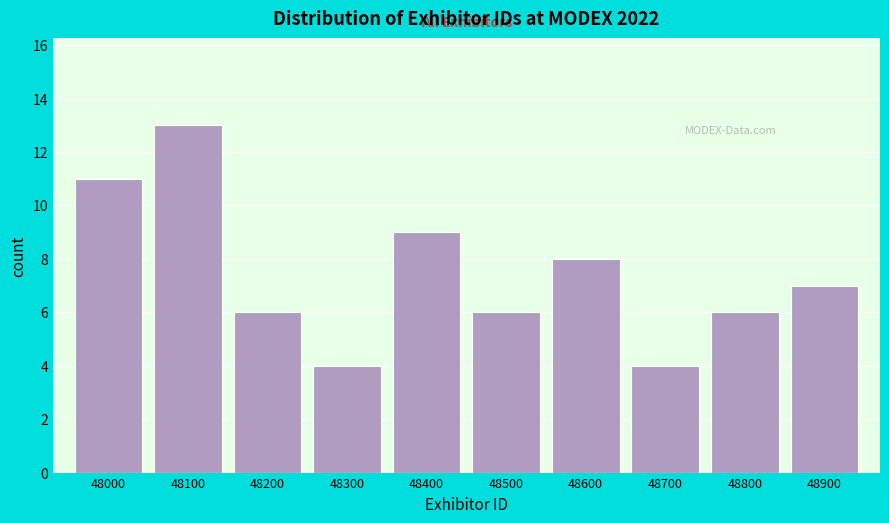

Reading right to left, transcribe all the data shown in this chart.

48900=7	48800=6	48700=4	48600=8	48500=6	48400=9	48300=4	48200=6	48100=13	48000=11